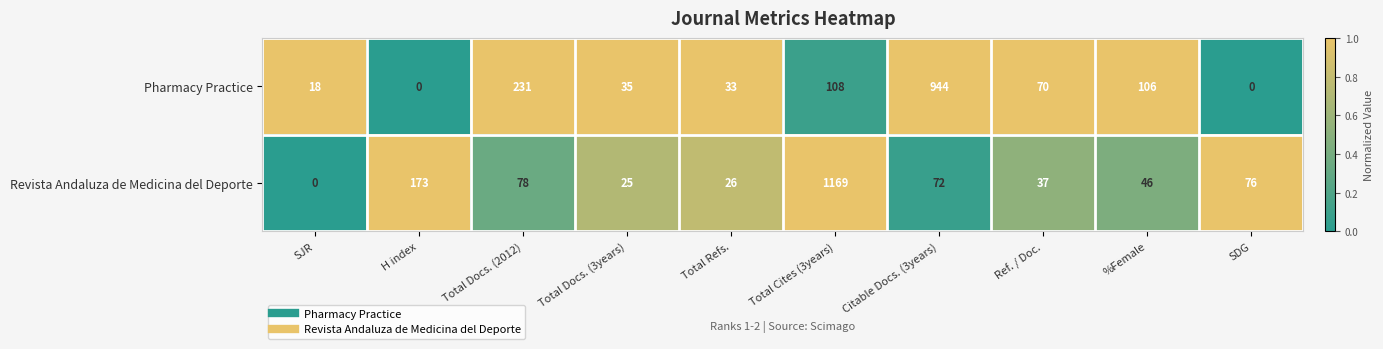

Rank the series by their average value, from lowest to highest.

Pharmacy Practice, Revista Andaluza de Medicina del Deporte